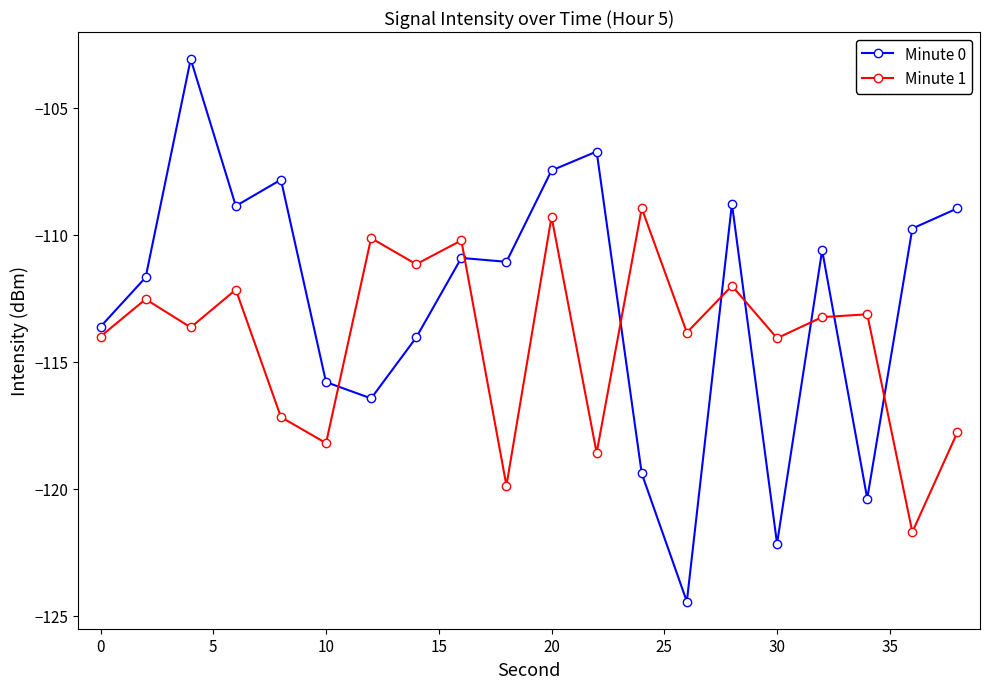

Is this an area chart (filled region under the line)?

No